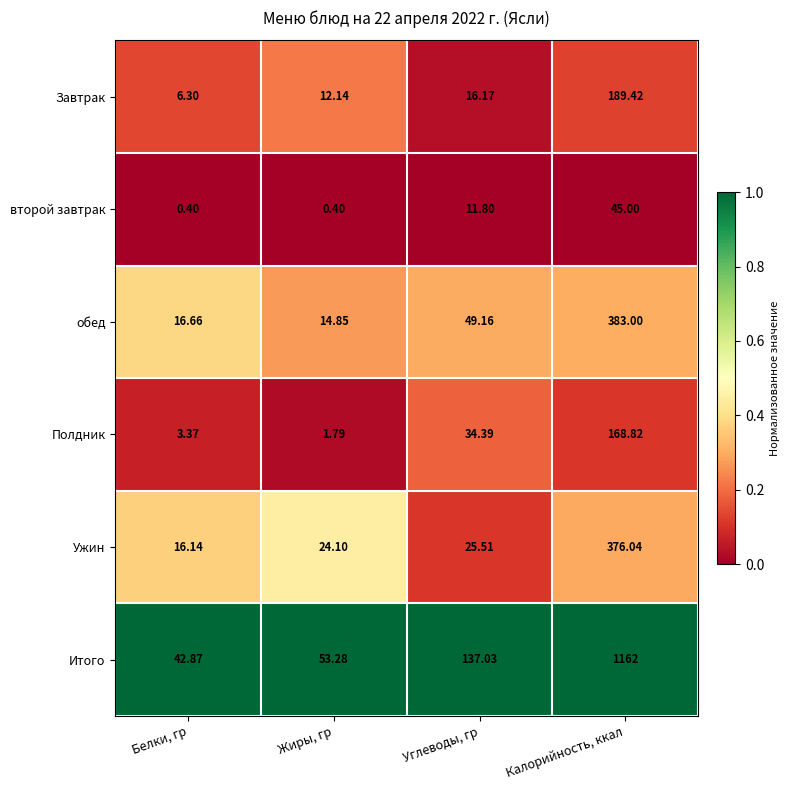

What is the greatest value displayed?

1162.0